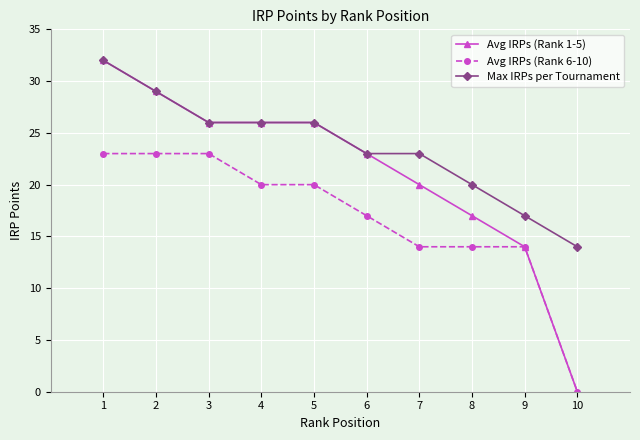

True or false: Avg IRPs (Rank 6-10) and Max IRPs per Tournament cross at least once.

False